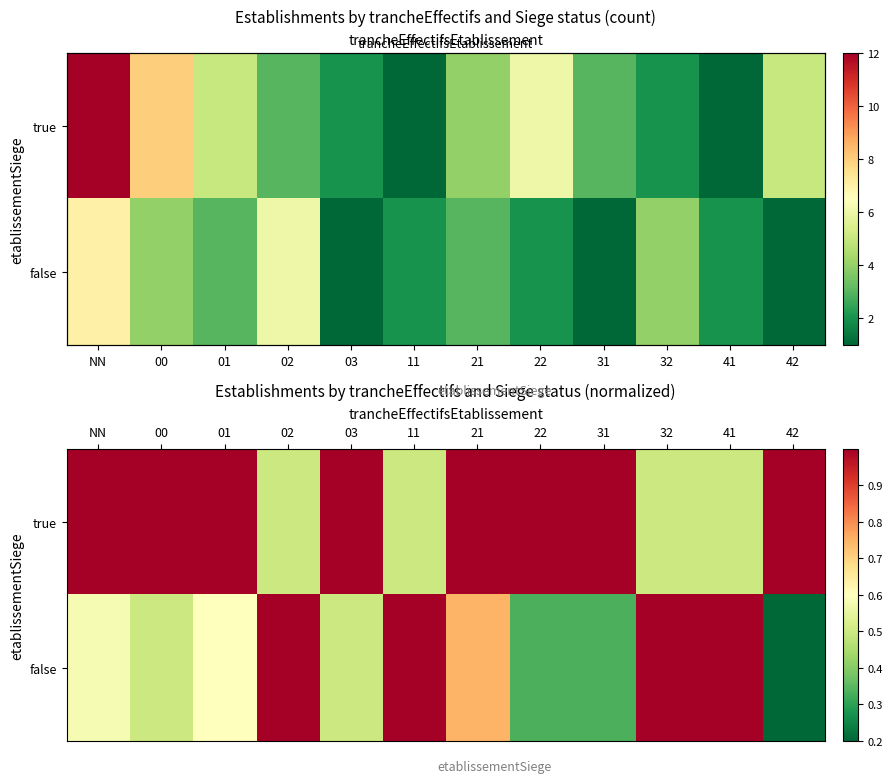

What is the greatest value displayed?

1.0